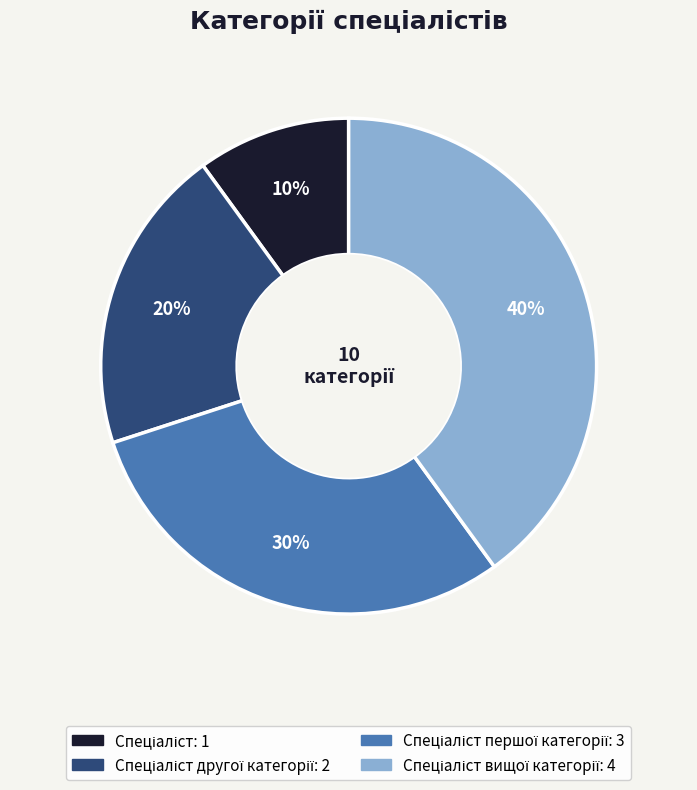

How many segments does this pie chart have?

4